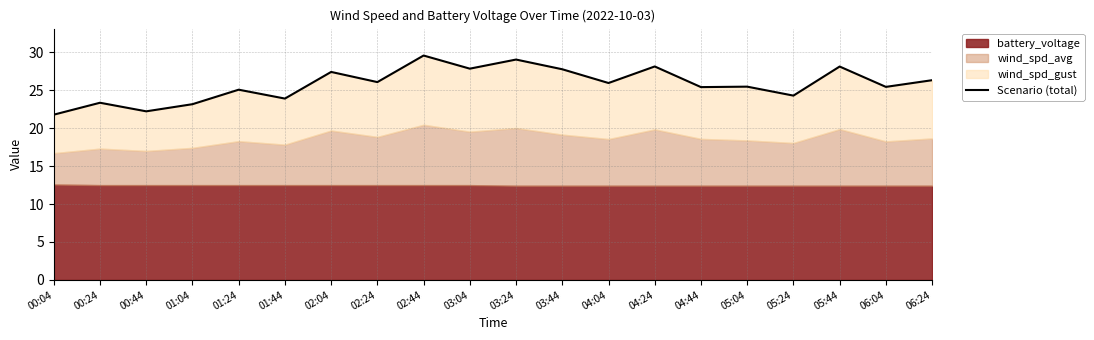

Is it true that the value at 02:24 is 26.1?

True